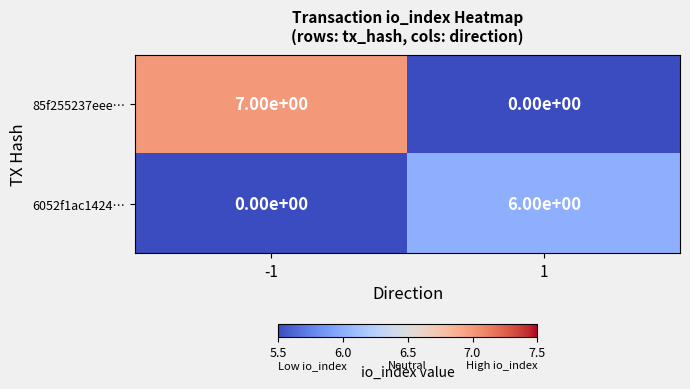

What is the spread (max minus min) of values at -1?

7